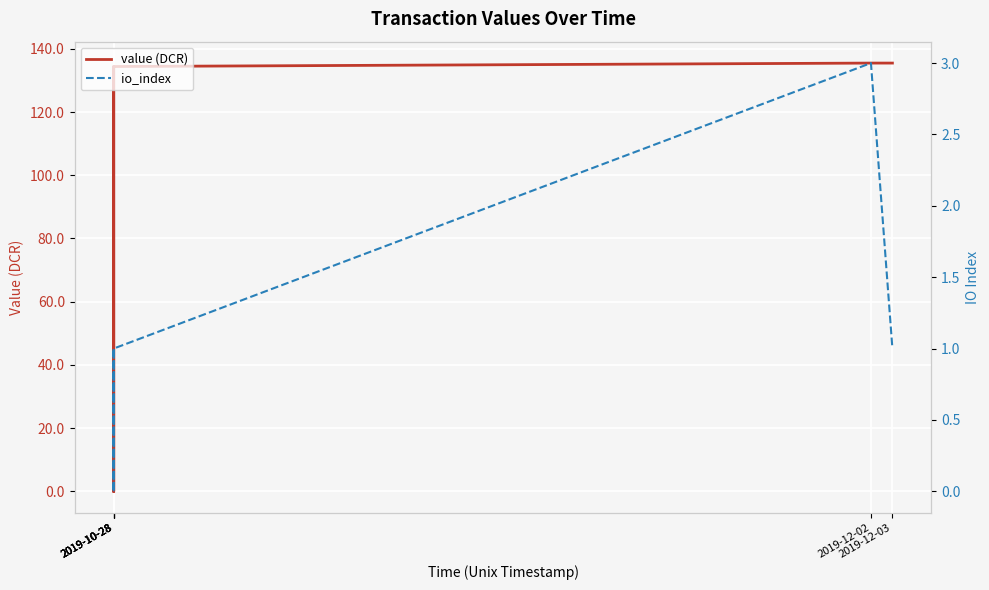

Rank the series by their maximum value, from lowest to highest.

io_index, value (DCR)